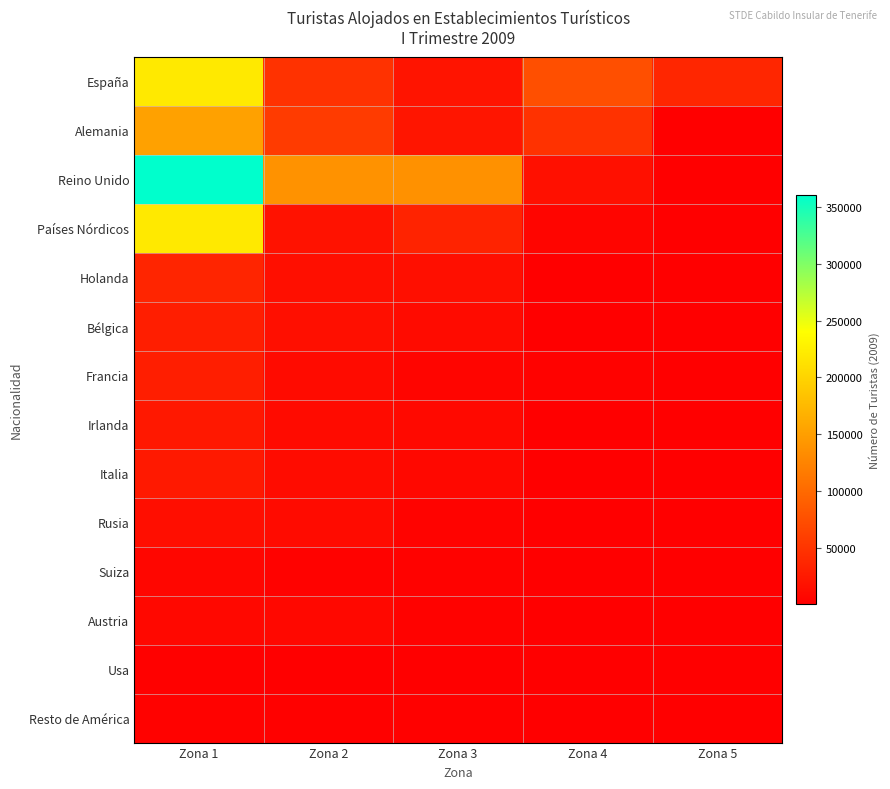

Which series changed the most between Zona 2 and Zona 4?

Reino Unido